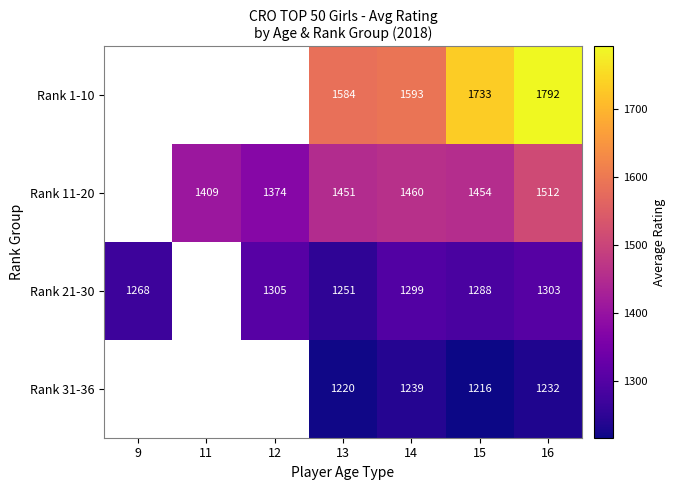

Is it true that Rank 11-20 equals 1512.0 at 16?

True